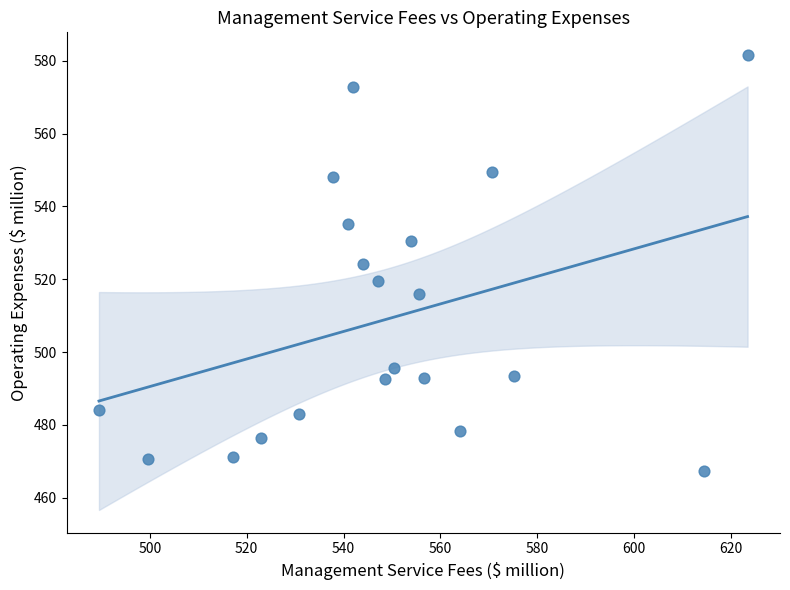

What is the range of X values (max minus min)?

133.9